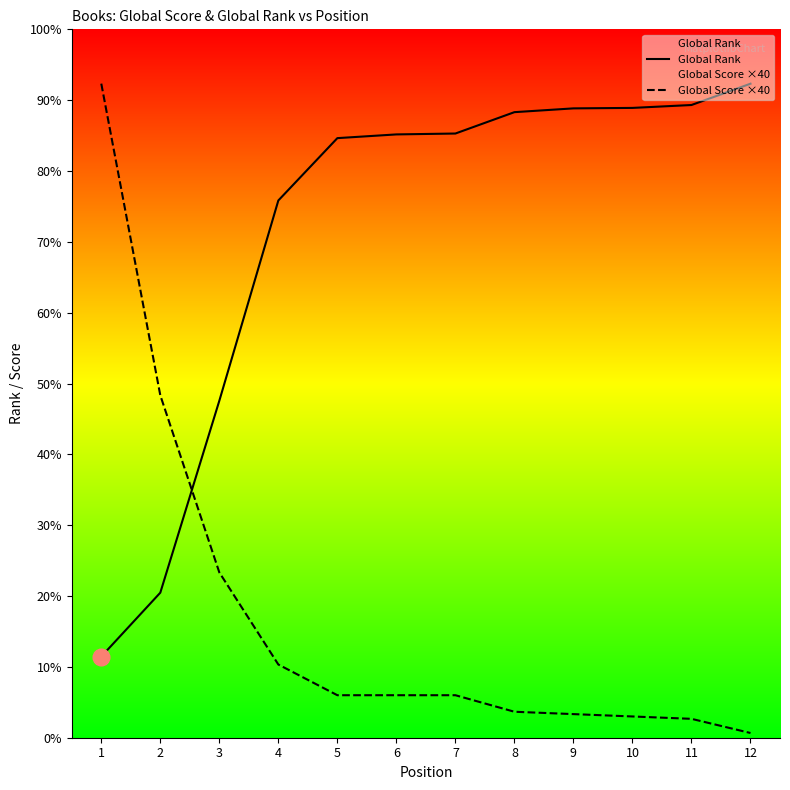

Which series has the widest spread of values?

Global Score ×40